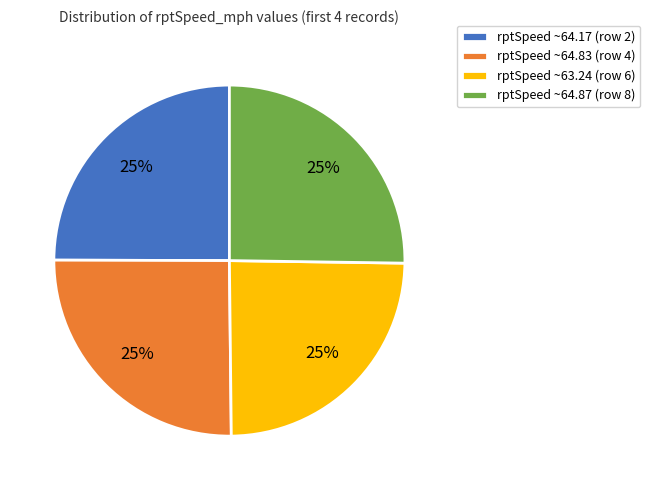

The rptSpeed ~64.87 (row 8) slice represents 31% of the pie. True or false?

False